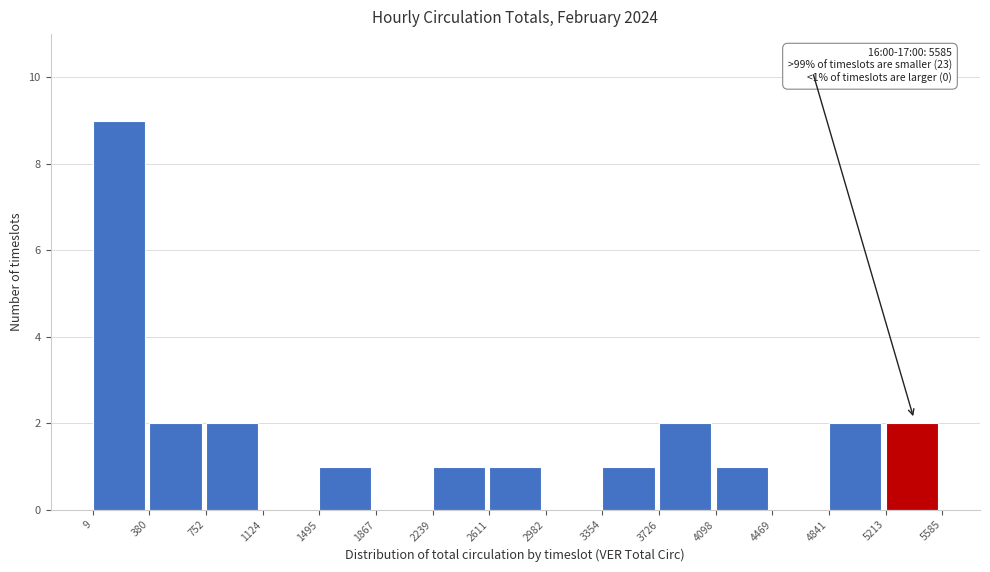

Over which range of the x-axis is the bar tallest?

9 to 380